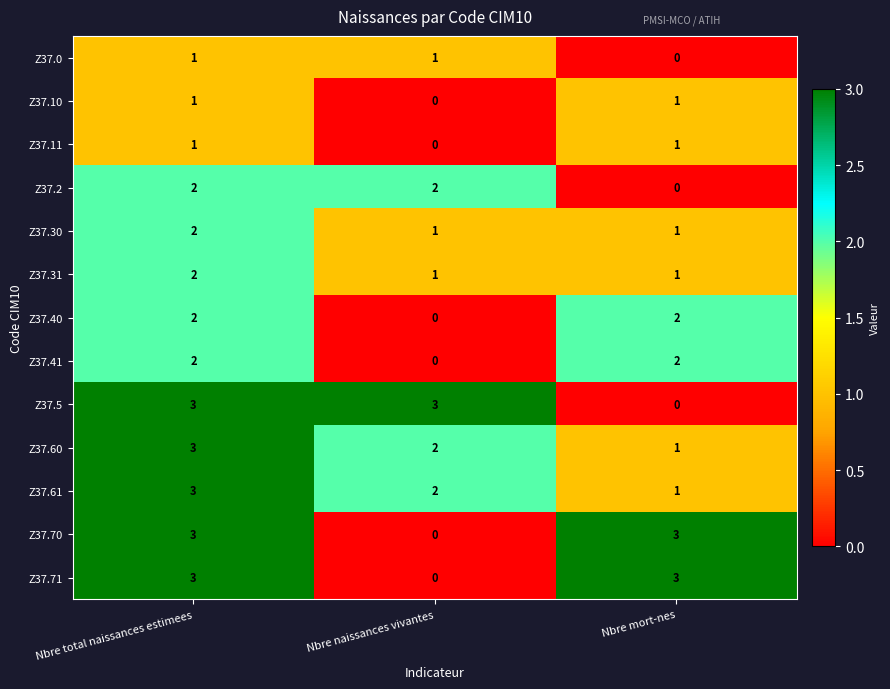

The value of Z37.40 at Nbre mort-nes is 1. True or false?

False